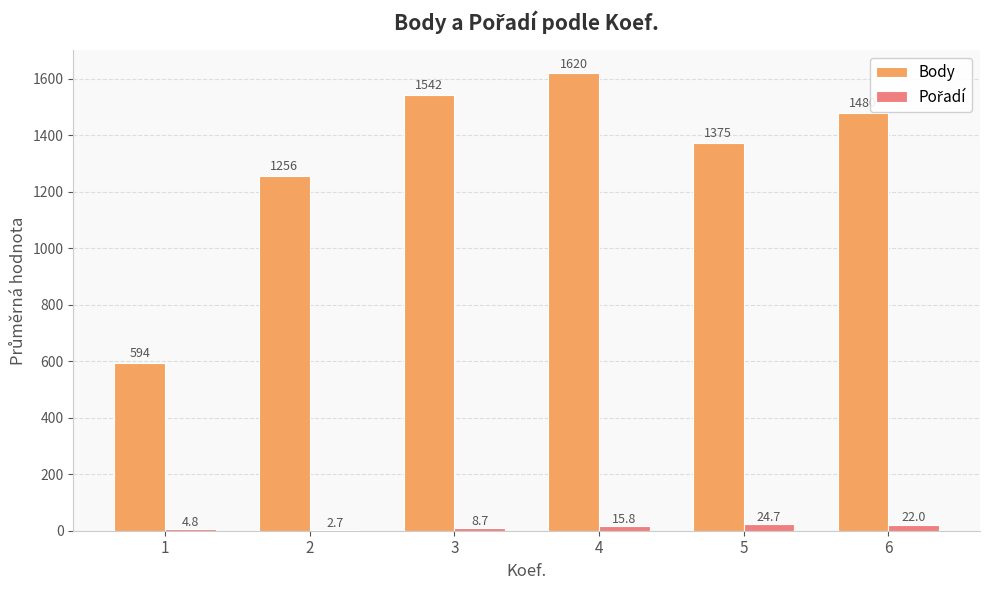

At which label does Body first exceed 1480?

3